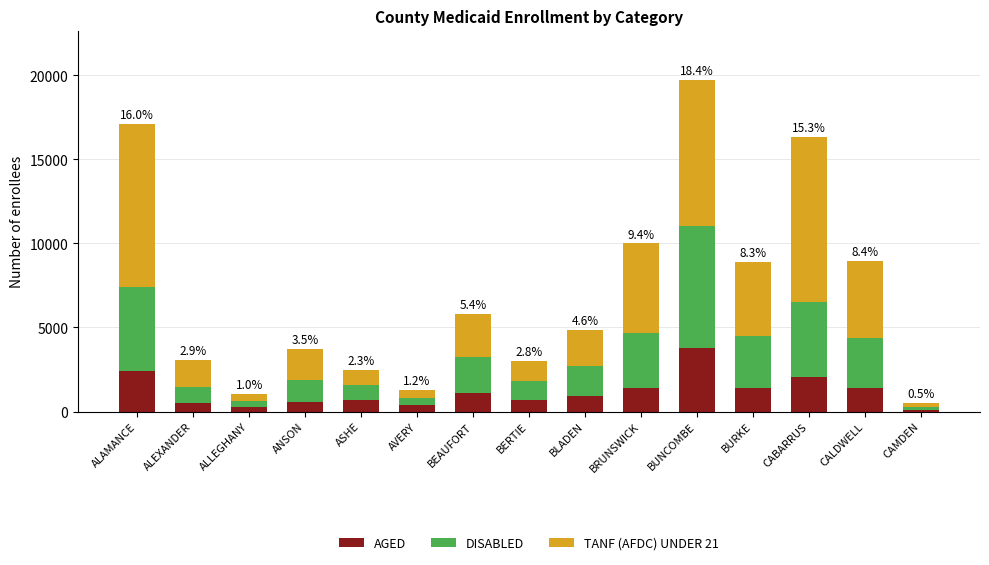

At which category is the sum across all series the highest?

BUNCOMBE